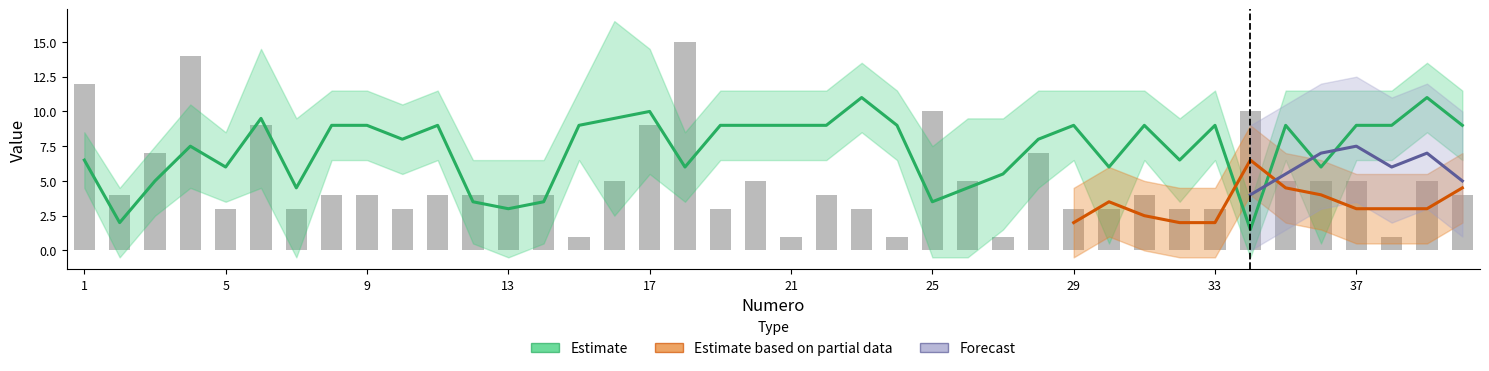

What is the minimum value for C5?

1